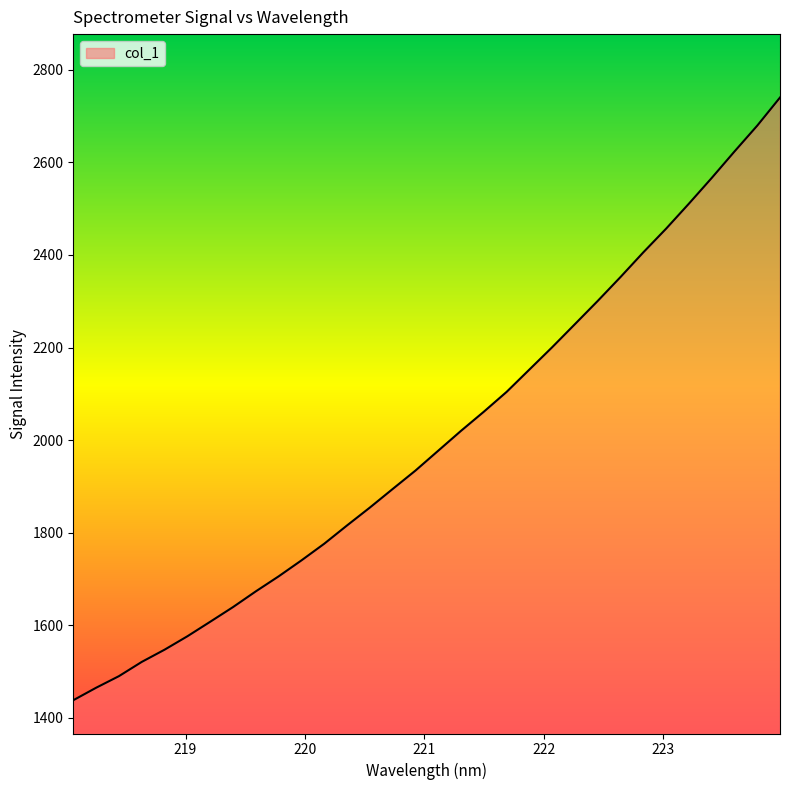

How many distinct data groups are displayed?

1